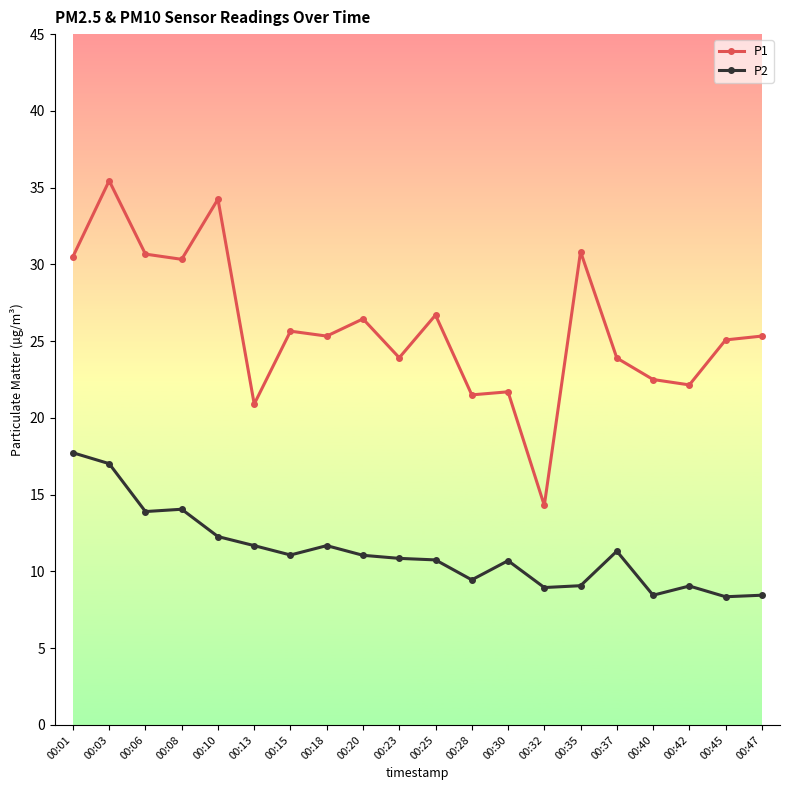

Which series has the largest range (max minus min)?

P1